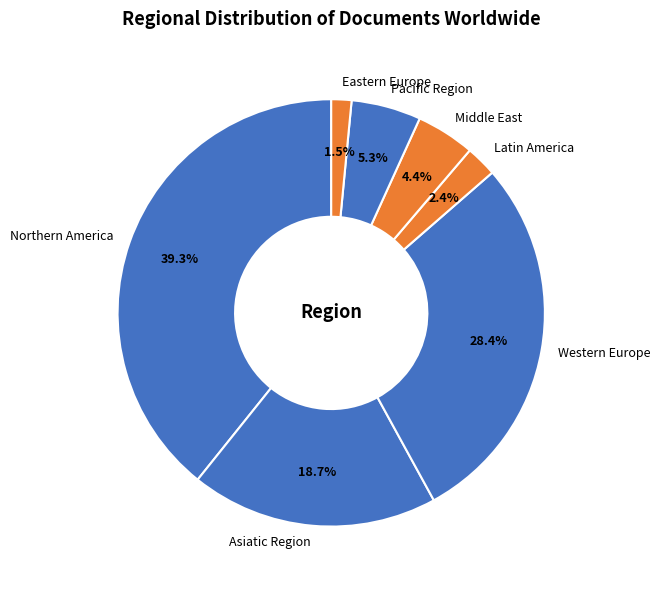

Count the number of slices in the pie.

7